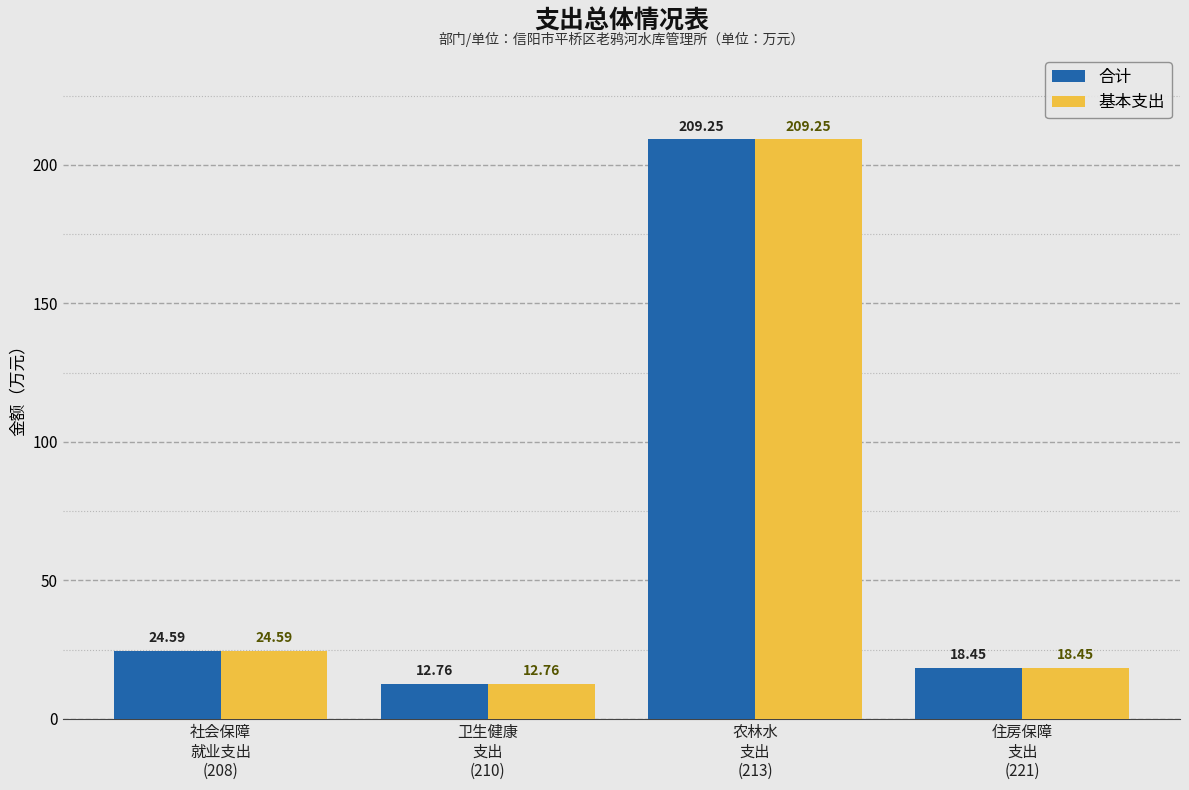

At which category is the sum across all series the highest?

农林水
支出
(213)